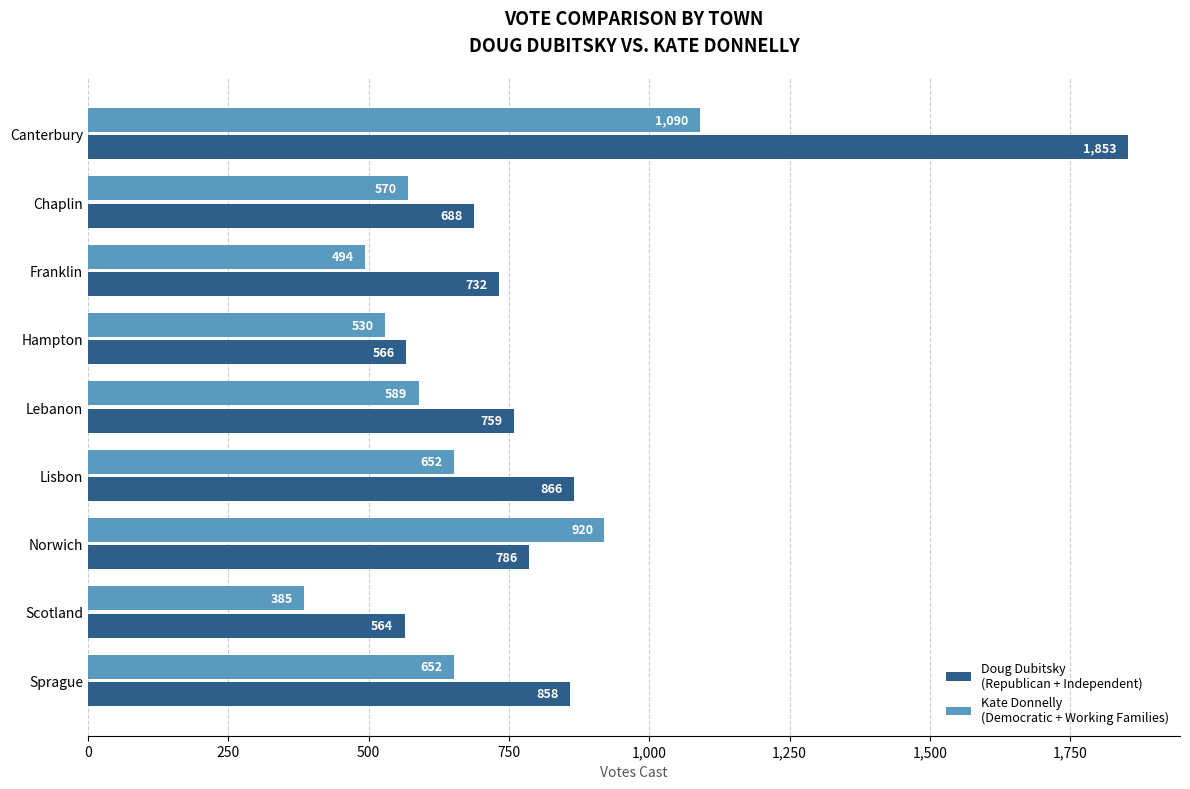

What is the maximum value shown in the chart?

1853